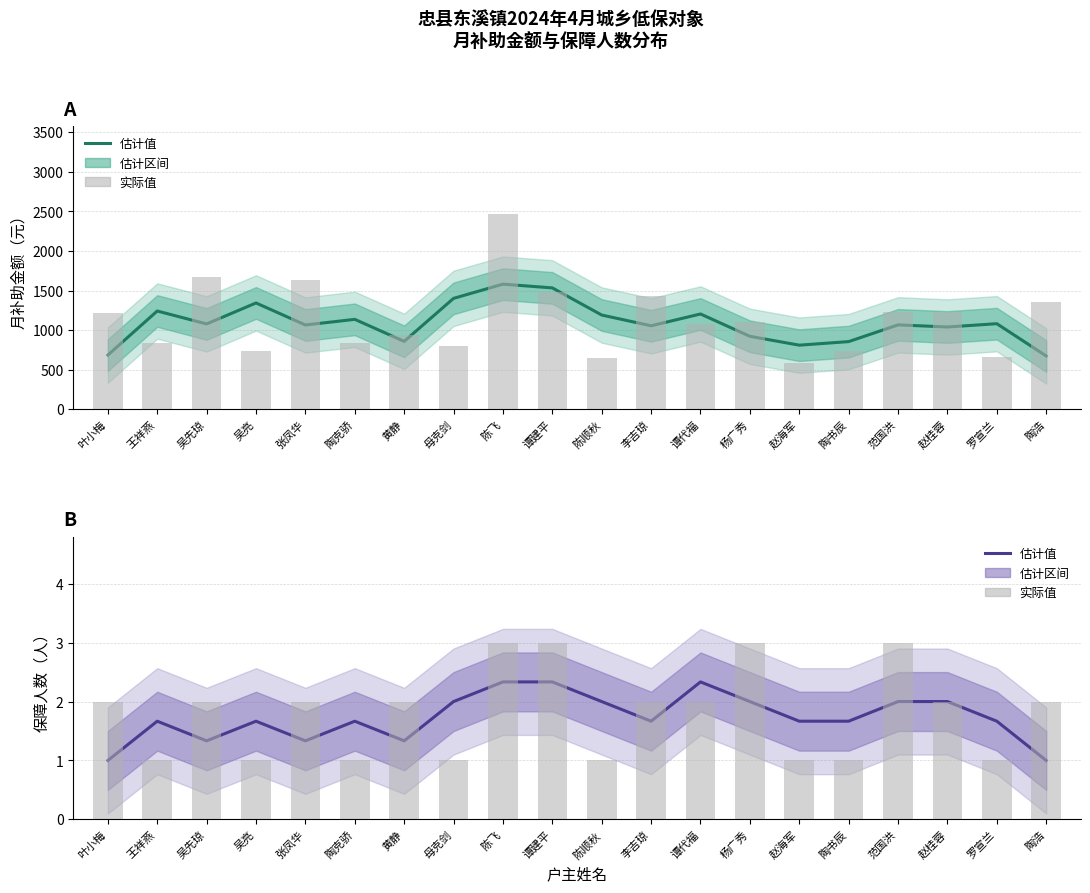

Which series has the largest total across all categories?

月补助金额 估计值